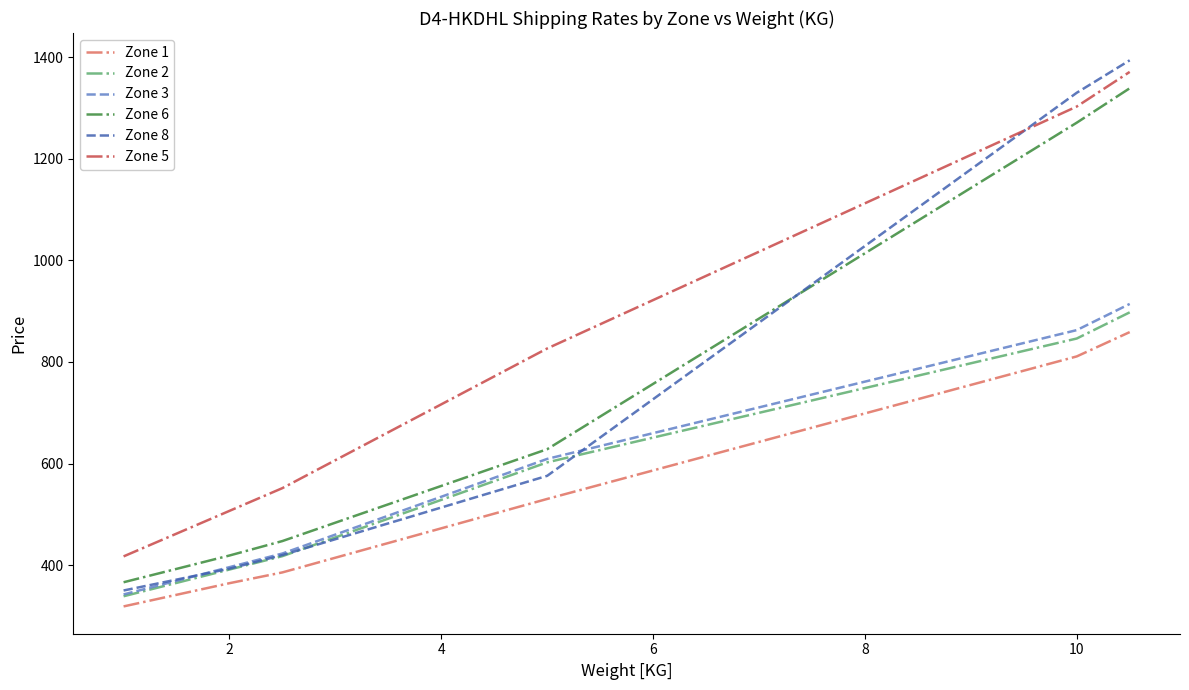

Which series has the largest total across all categories?

Zone 5